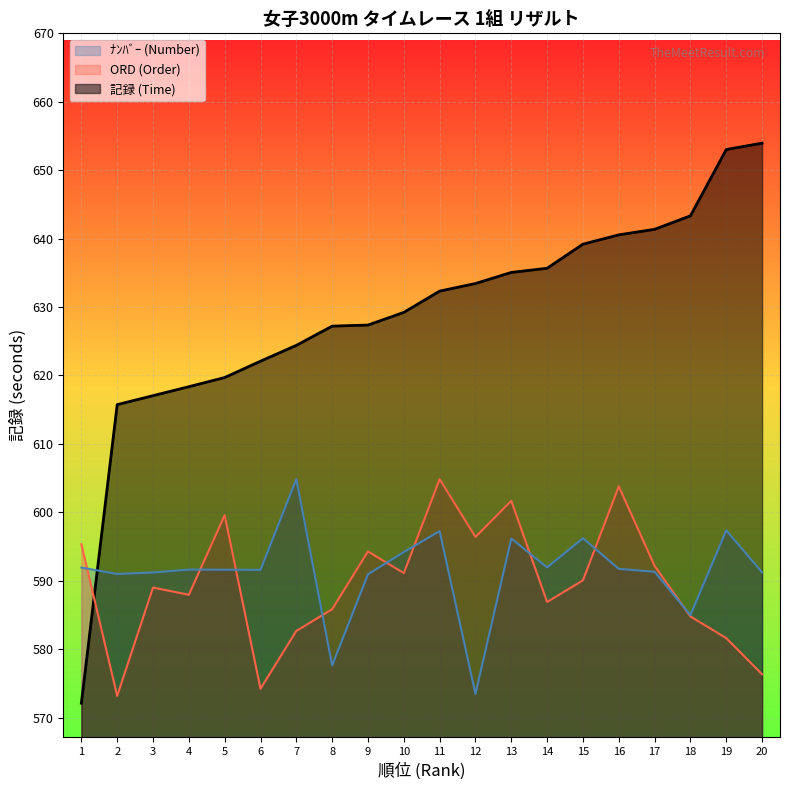

The value of ORD at 4 is 261.4. True or false?

False